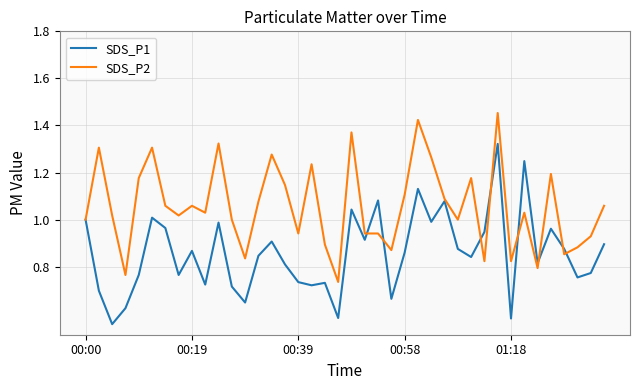

Which series has the largest total across all categories?

SDS_P2